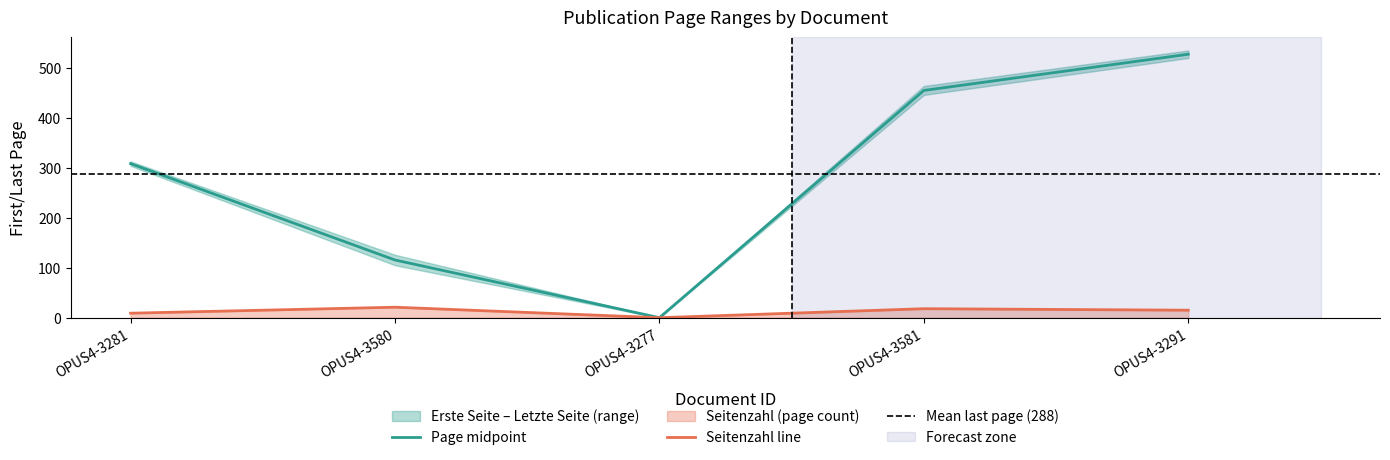

At which category does the chart reach its peak across all series?

OPUS4-3291